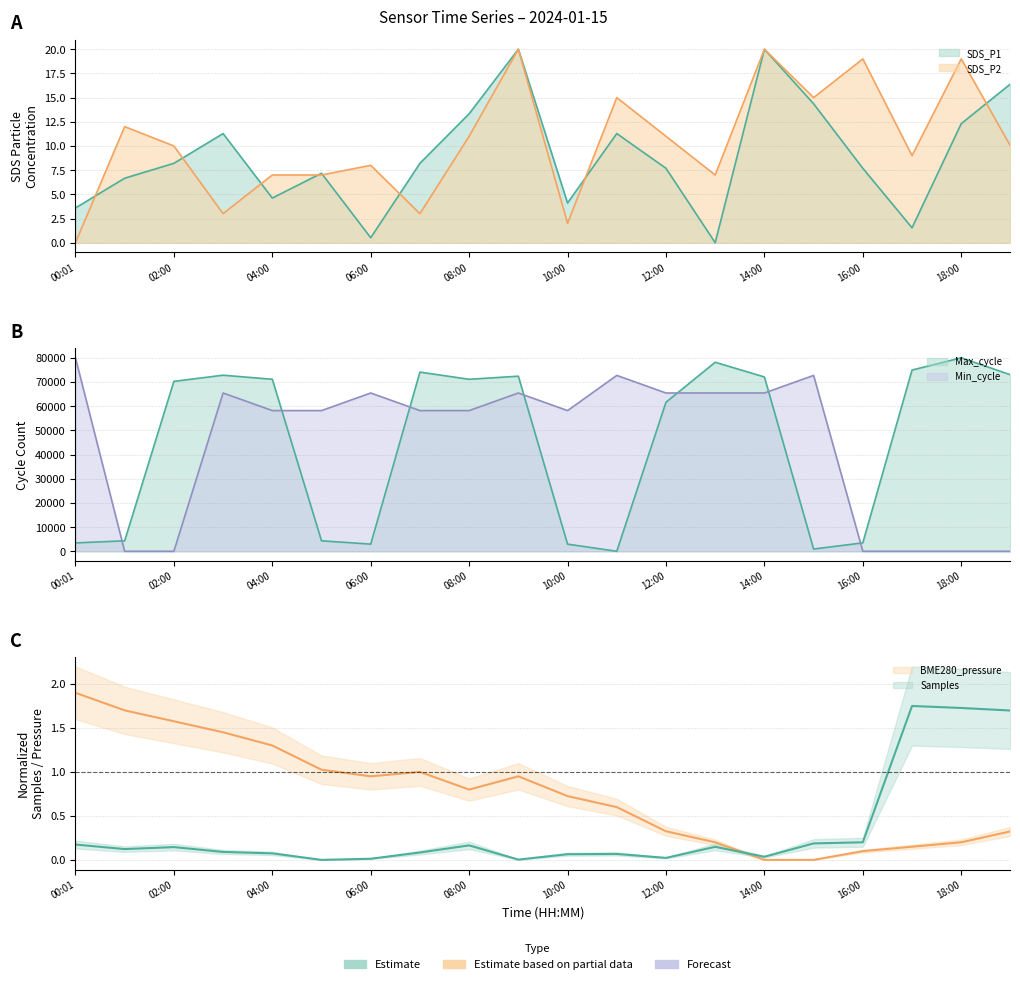

How many interior local peaks does the BME280_pressure series have?

2